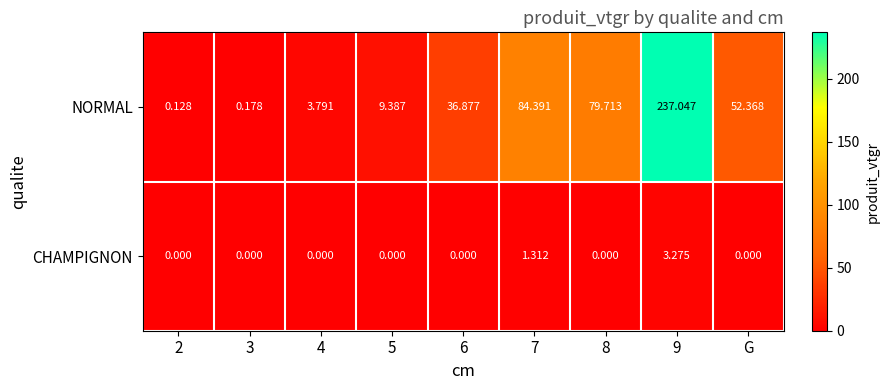

Which series has the largest total across all categories?

NORMAL